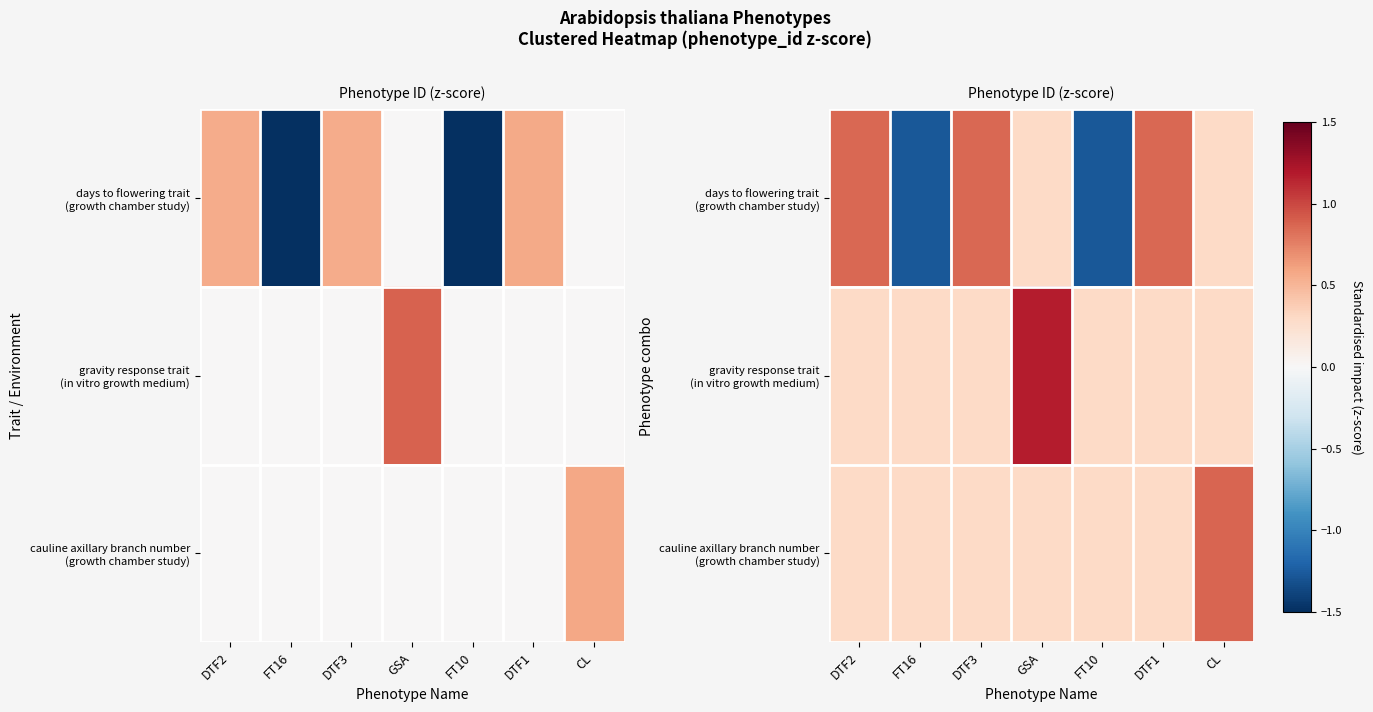

Count the number of categories in the chart.

7